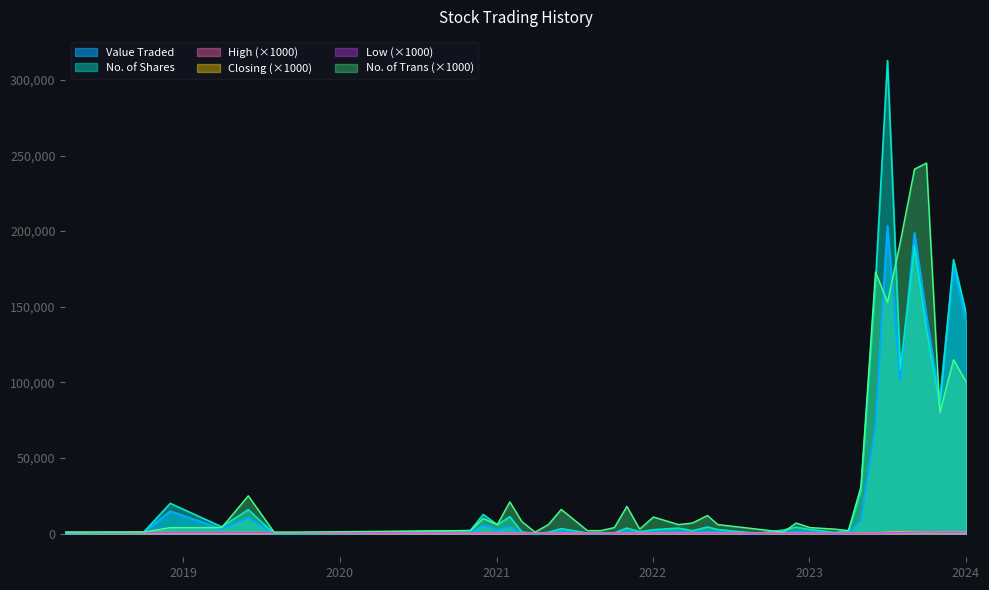

What is the sum of the Low values at 27 and 26?

0.8